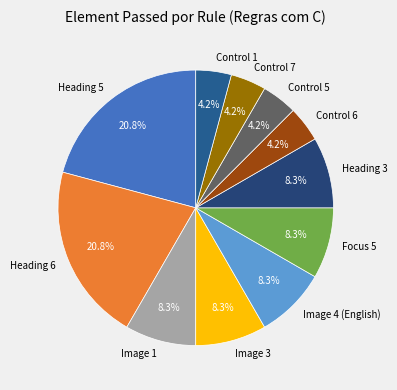

Is Image 3 the majority of the pie?

No